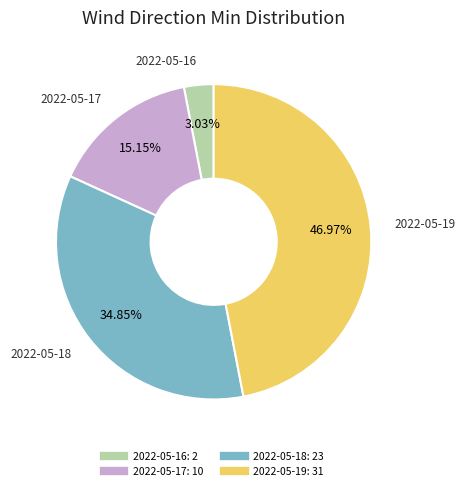

To the nearest percent, what is the average slice percentage?

25%